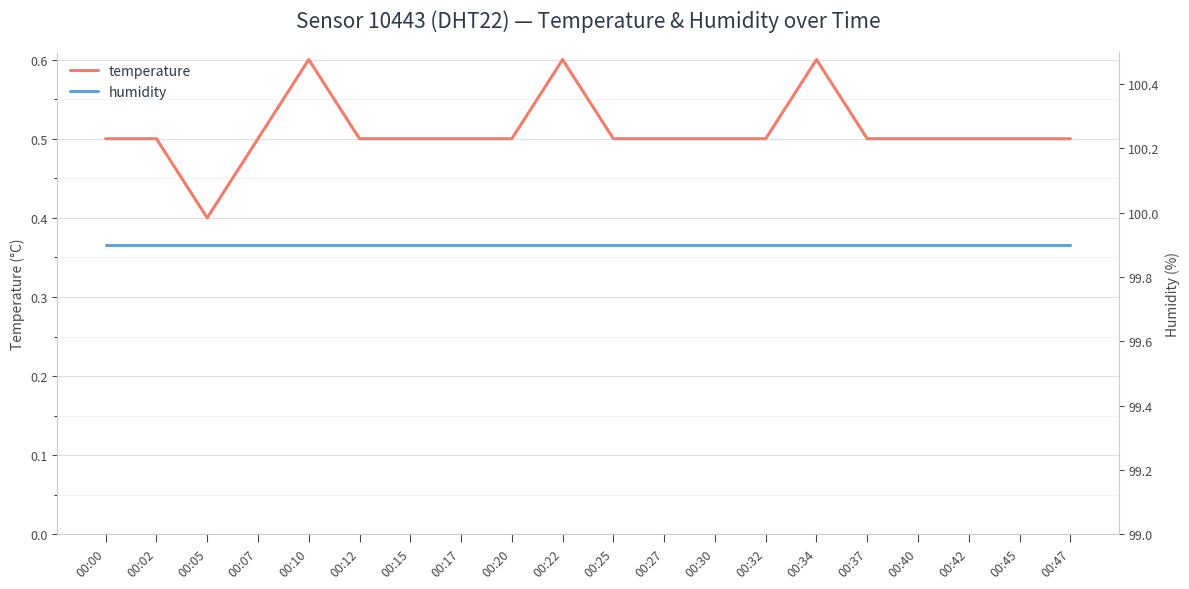

What is the spread (max minus min) of values at 00:10?

99.3